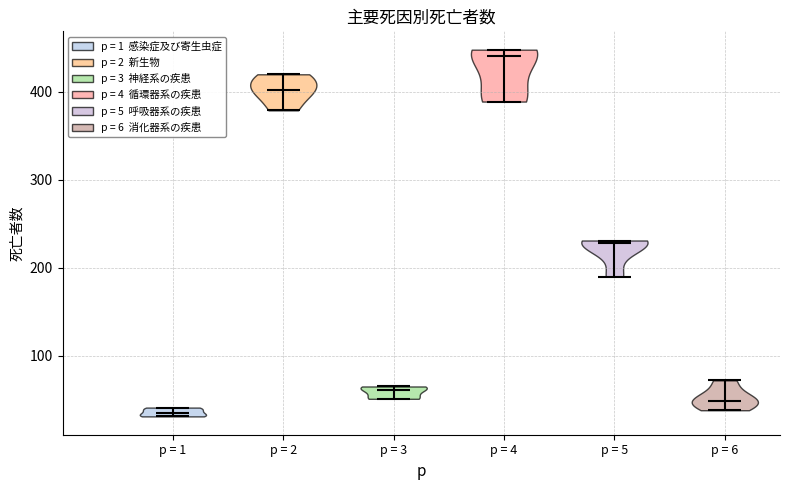

Reading left to right, read every violin against the y-axis: where its median line is, and the lowest and highest points it reaches. The values are not printed on the chart, so give them approximately, as read against the axis.

p = 1: median line 40, lowest point 30, highest point 40
p = 2: median line 400, lowest point 380, highest point 420
p = 3: median line 60, lowest point 50, highest point 70
p = 4: median line 440, lowest point 390, highest point 450
p = 5: median line 230, lowest point 190, highest point 230
p = 6: median line 50, lowest point 40, highest point 70